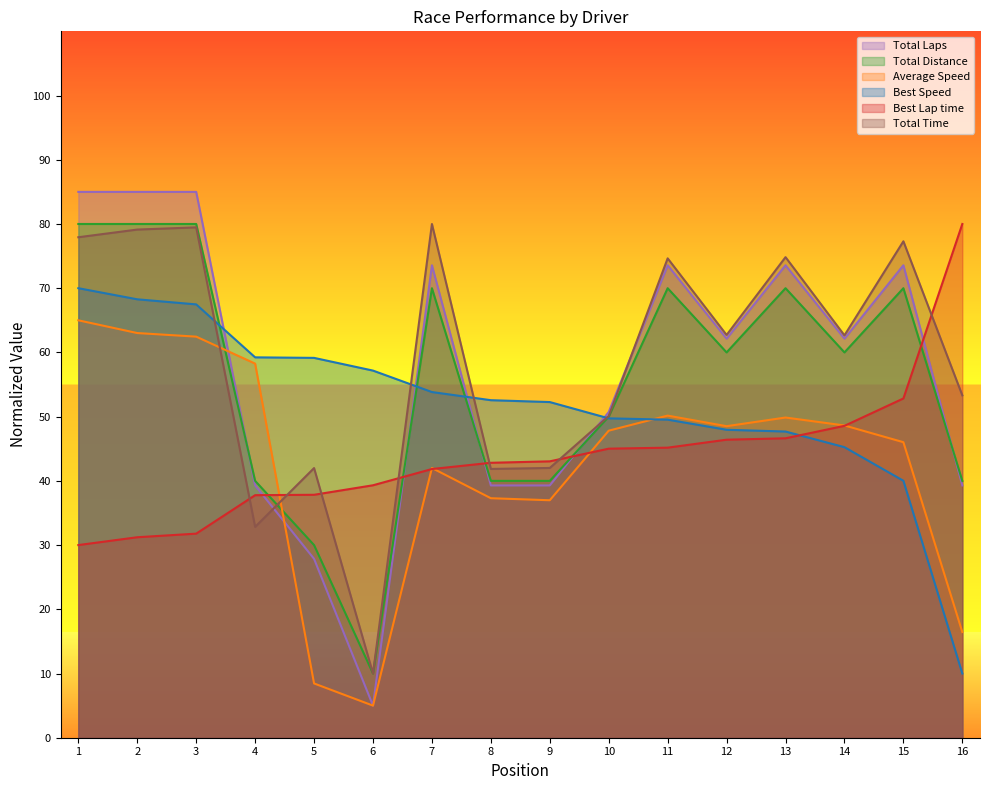

True or false: Total Distance has a value of 115.5 at 11.

False